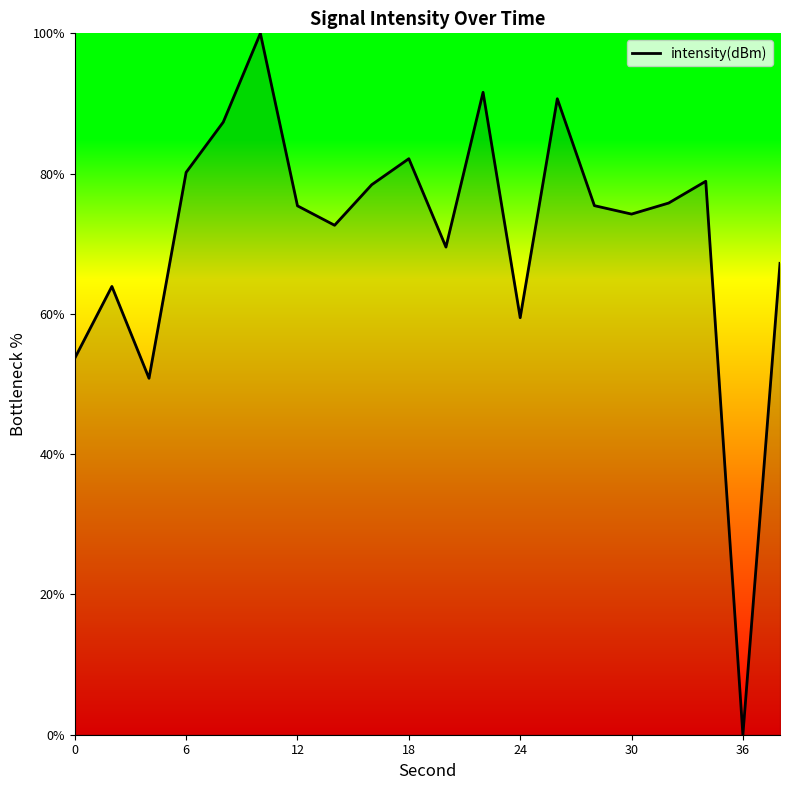

What is the maximum value shown in the chart?

100.0